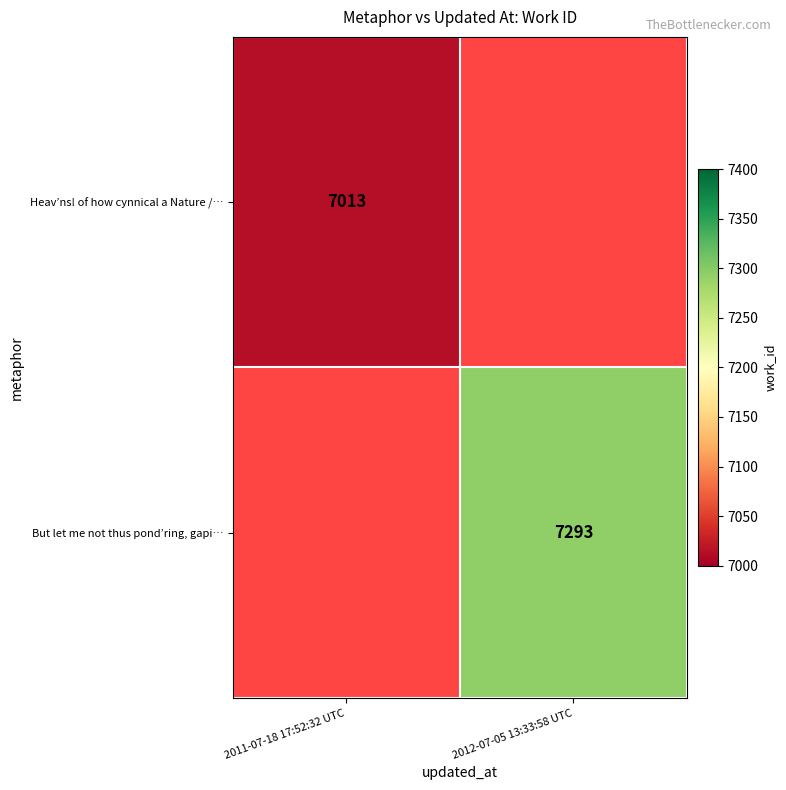

At how many categories does at least one series exceed 7230?

1